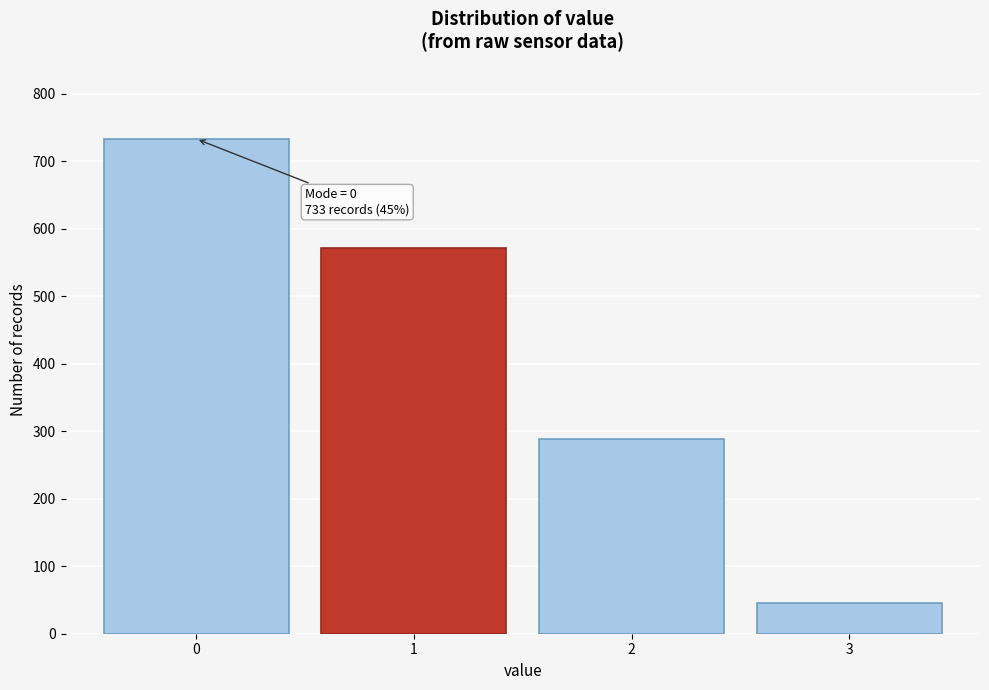

Reading left to right, what are all the values shown in this chart?

0=733	1=571	2=289	3=45